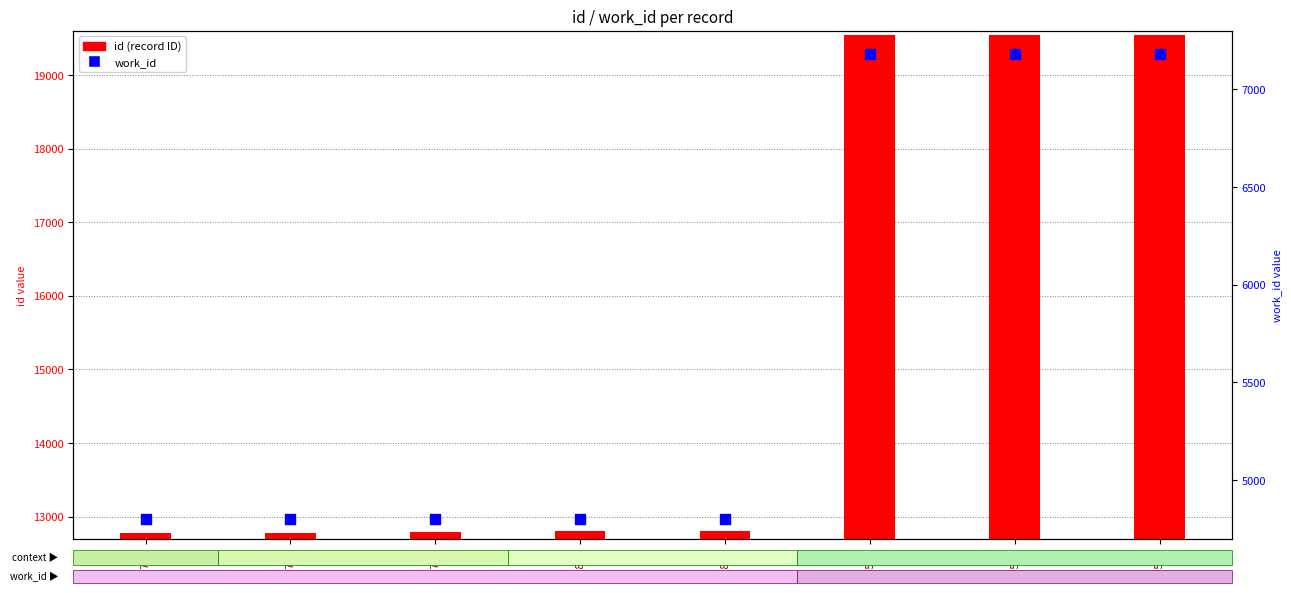

Which series has the largest total across all categories?

id